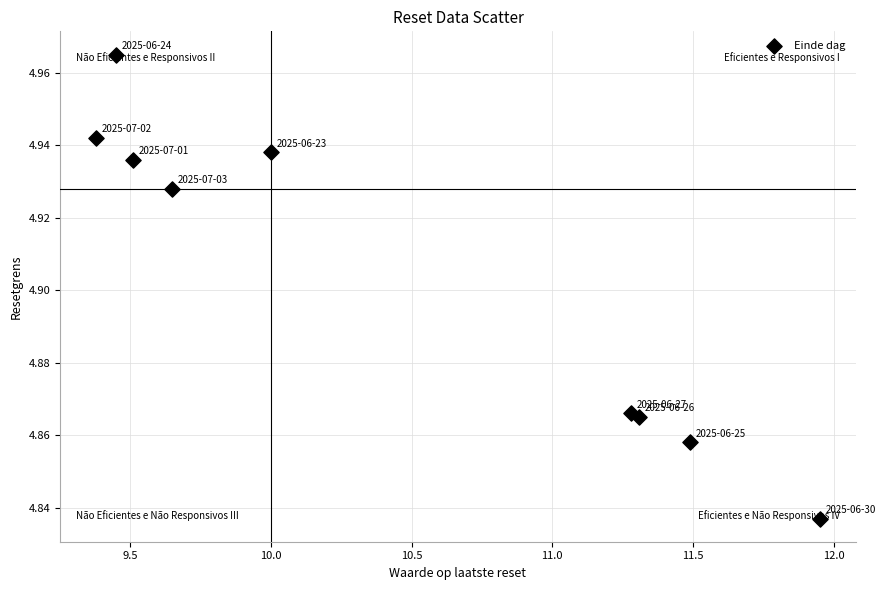

What is the range of X values (max minus min)?

2.6